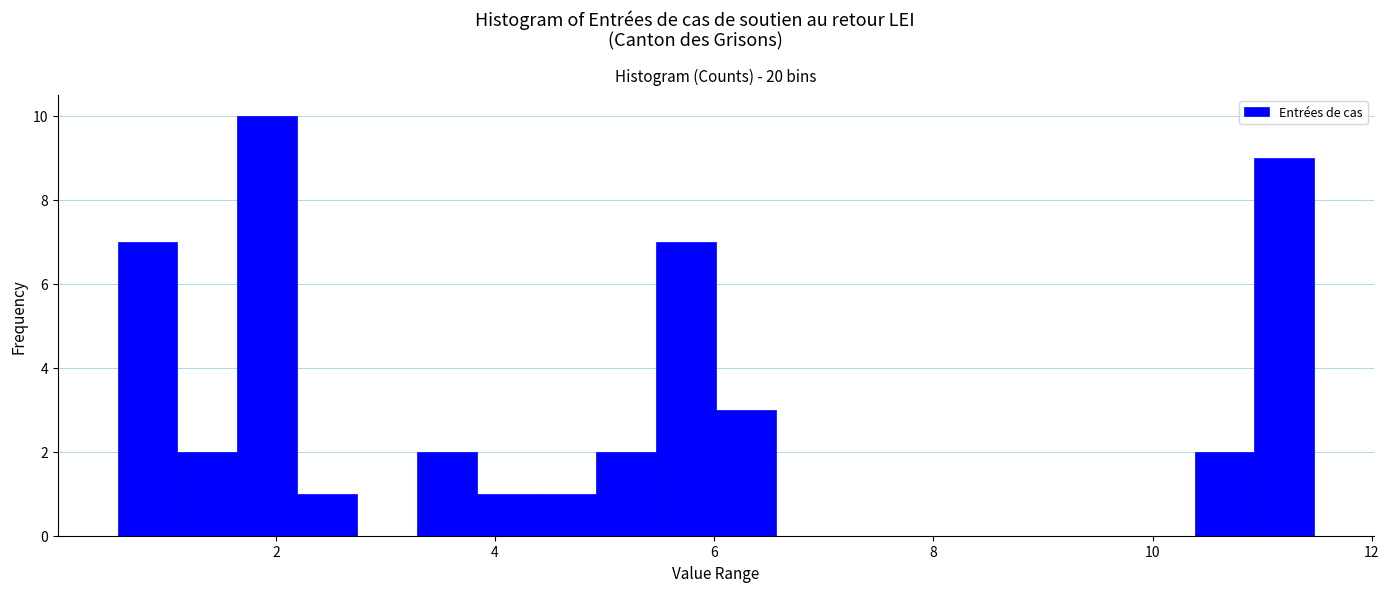

Read against the x-axis, roughly where is the centre of the tallest bar?

2.0